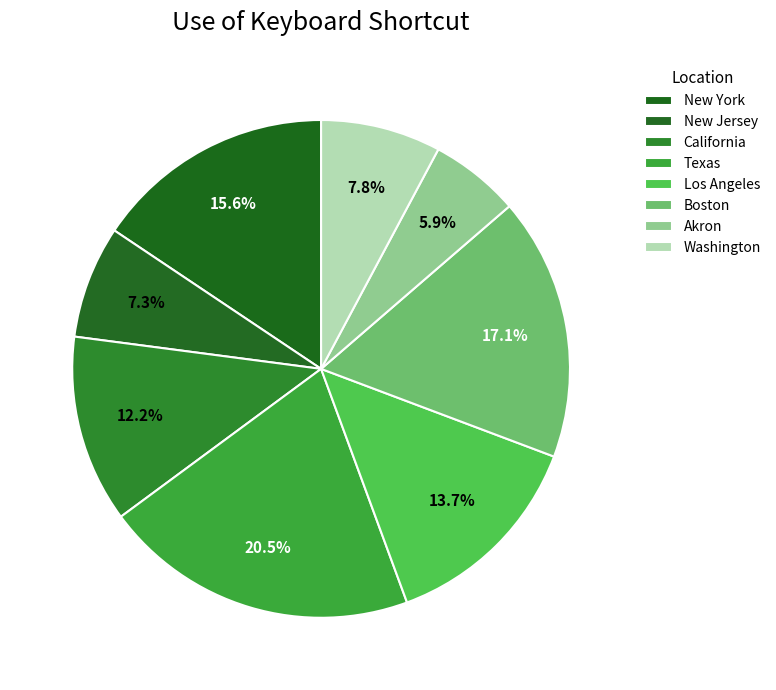

Does Akron represent more than half of the total?

No